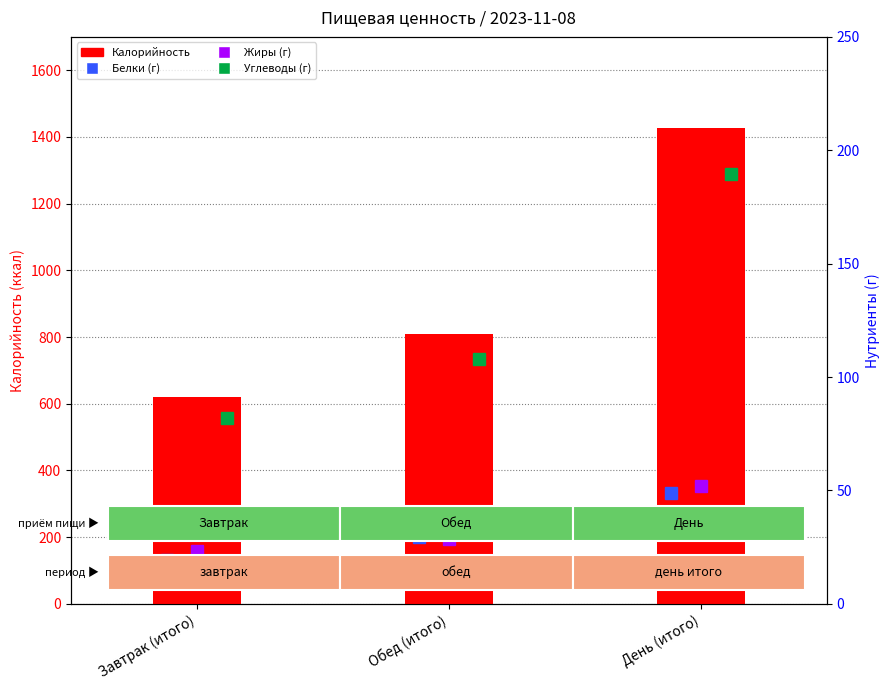

Are the bars grouped side by side (vs. stacked)?

Yes